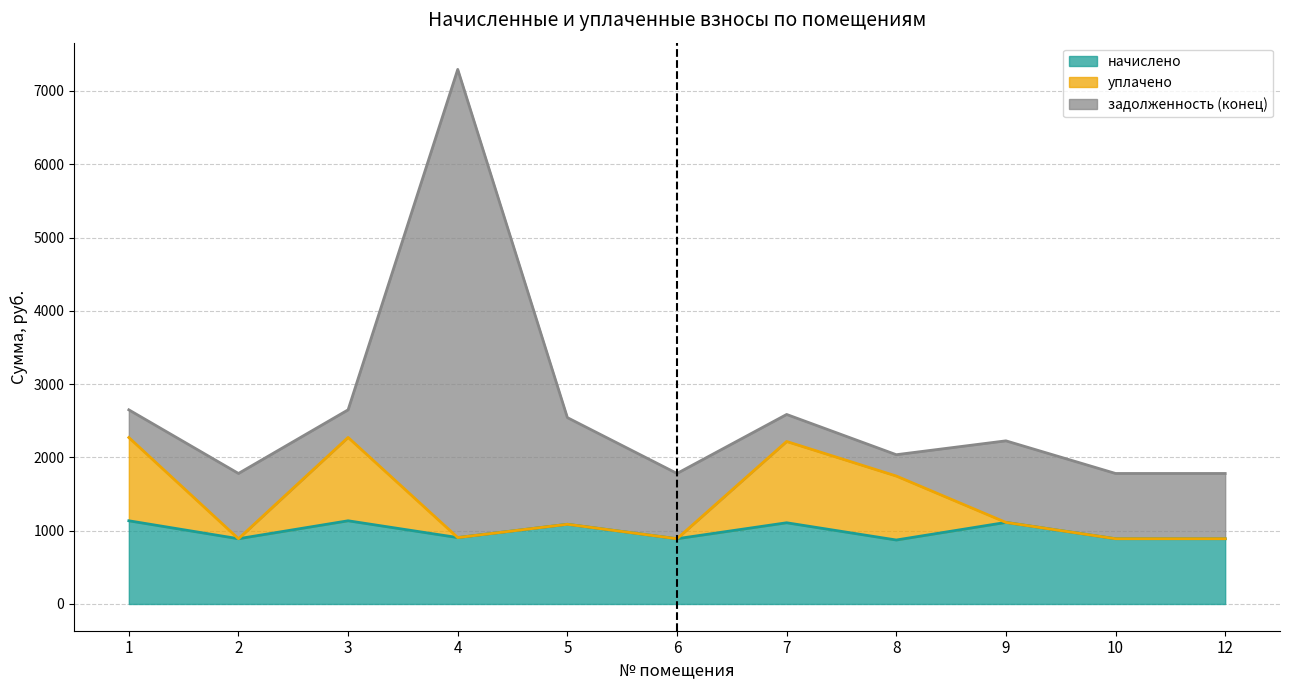

What are all the series names shown in the legend?

начислено, уплачено, задолженность (конец)